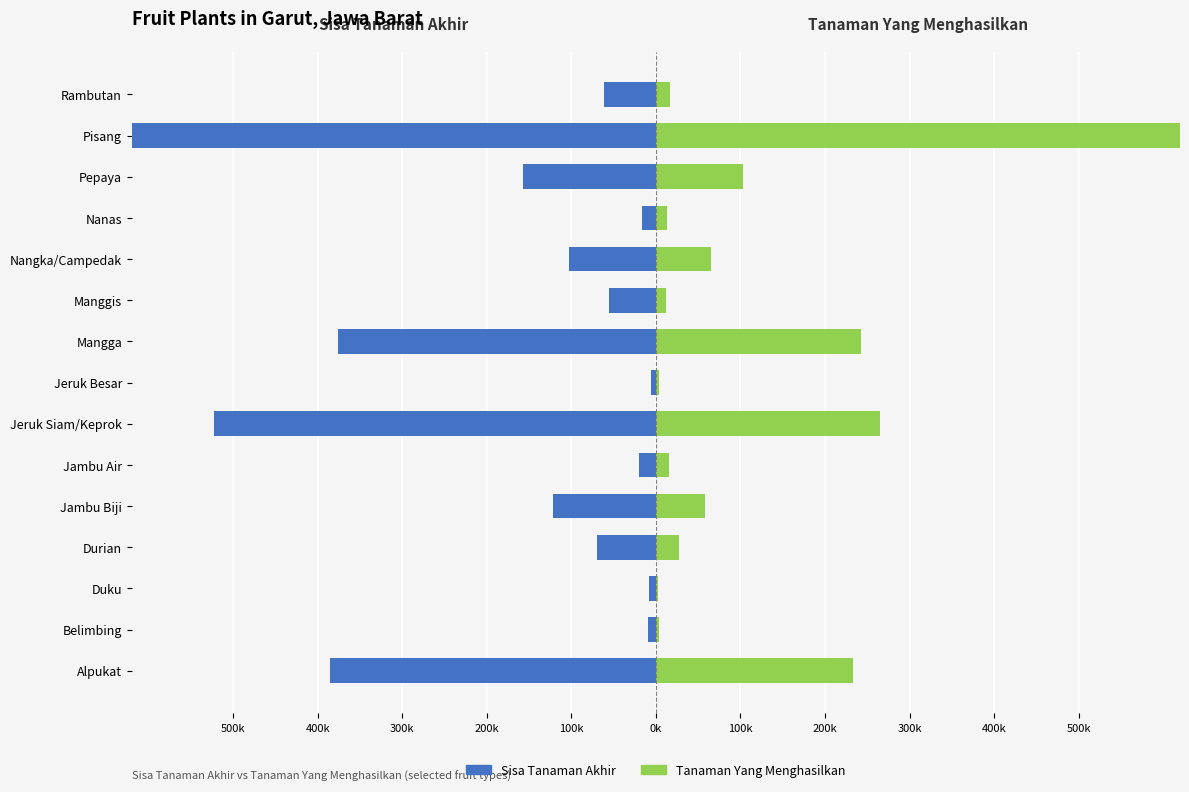

How many bars are there in each group?

2